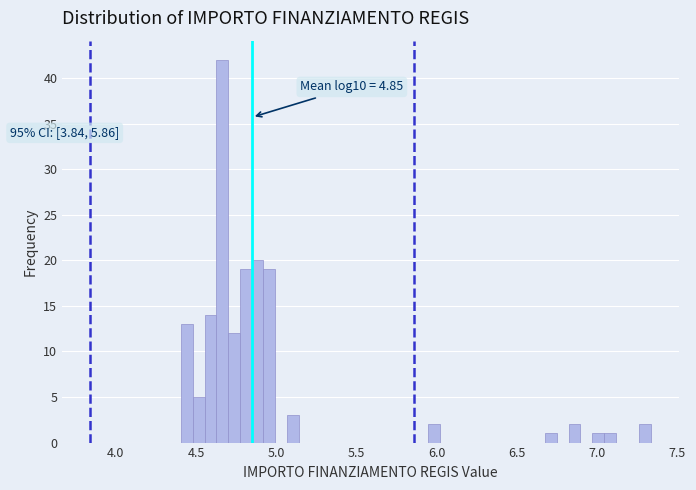

Around what value on the x-axis is the tallest bar? Give the approximate position of its centre, as read against the axis.

4.65